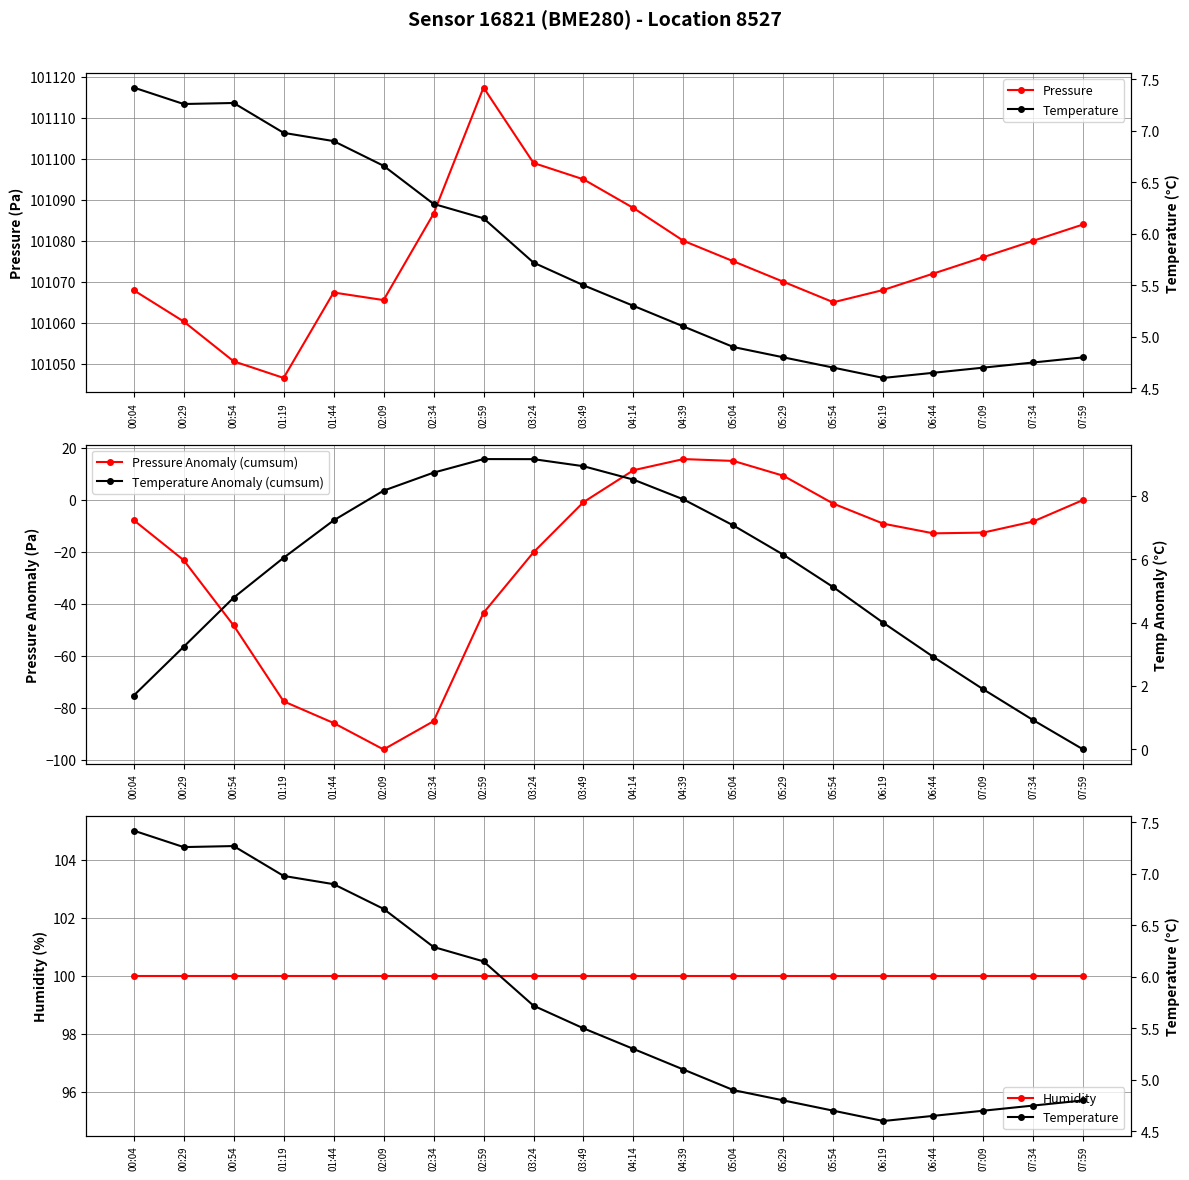

True or false: Pressure has more than 0 points higher than both neighbors.

True